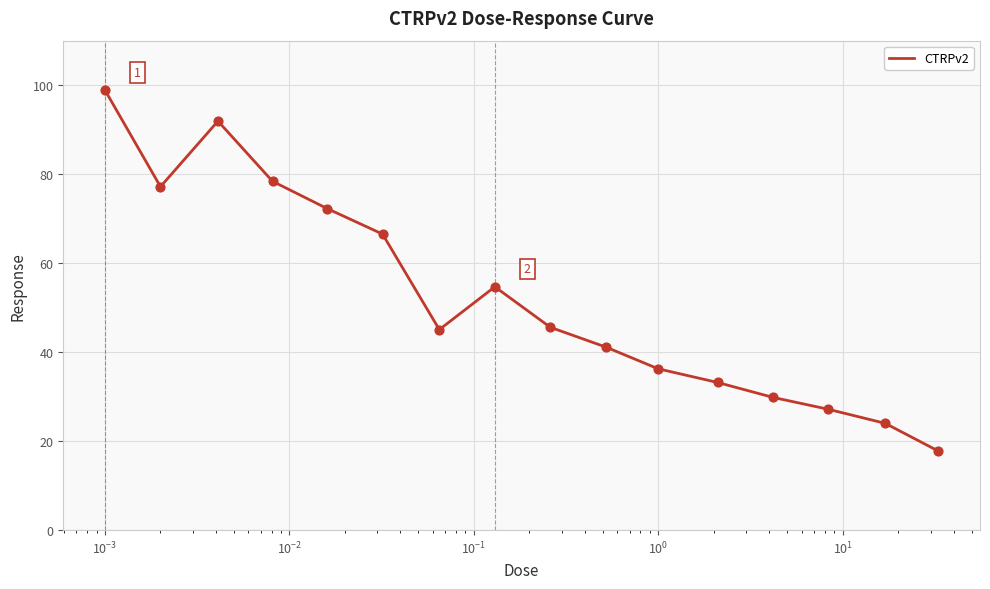

What is the maximum value shown in the chart?

98.9